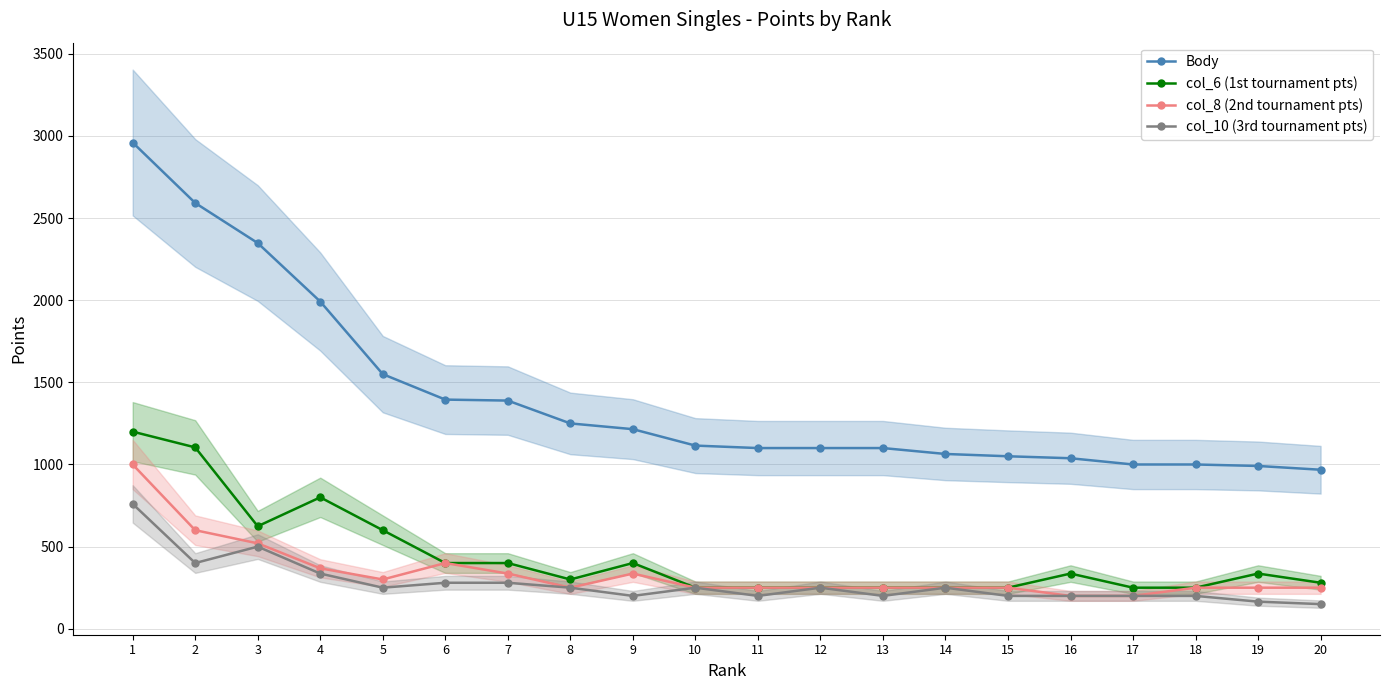

What is the value of the col_6 (1st tournament pts) point at the 18th from the left?

250